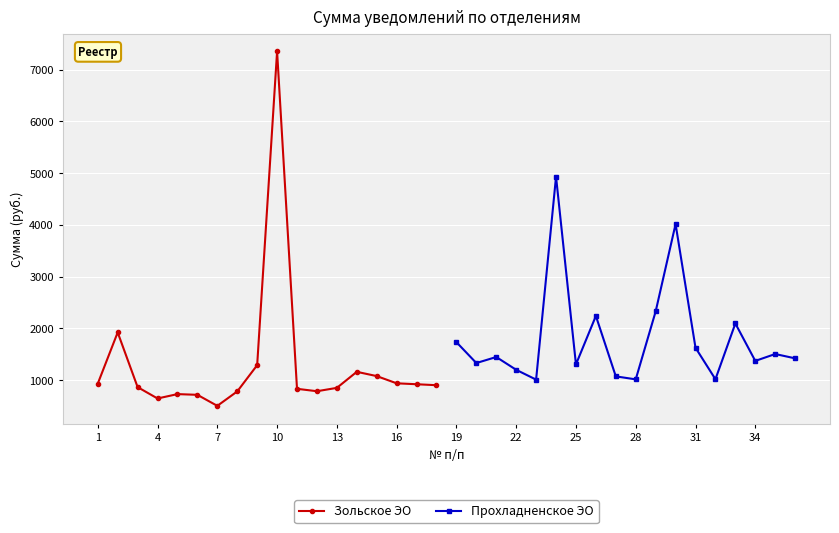

Reading right to left, list all the values displayed in this chart.

Зольское ЭО: 903.7	922.3	940.4	1079.7	1162.3	852.1	787.5	833.9	7351.8	1290.5	783.4	504.9	717.9	731.7	647.3	866.7	1923.5	933.6
Прохладненское ЭО: 1422.5	1506.0	1373.0	2095.8	1019.1	1627.5	4016.0	2328.3	1016.5	1074.3	2241.4	1305.7	4931.6	1011.5	1201.2	1448.3	1331.8	1735.3